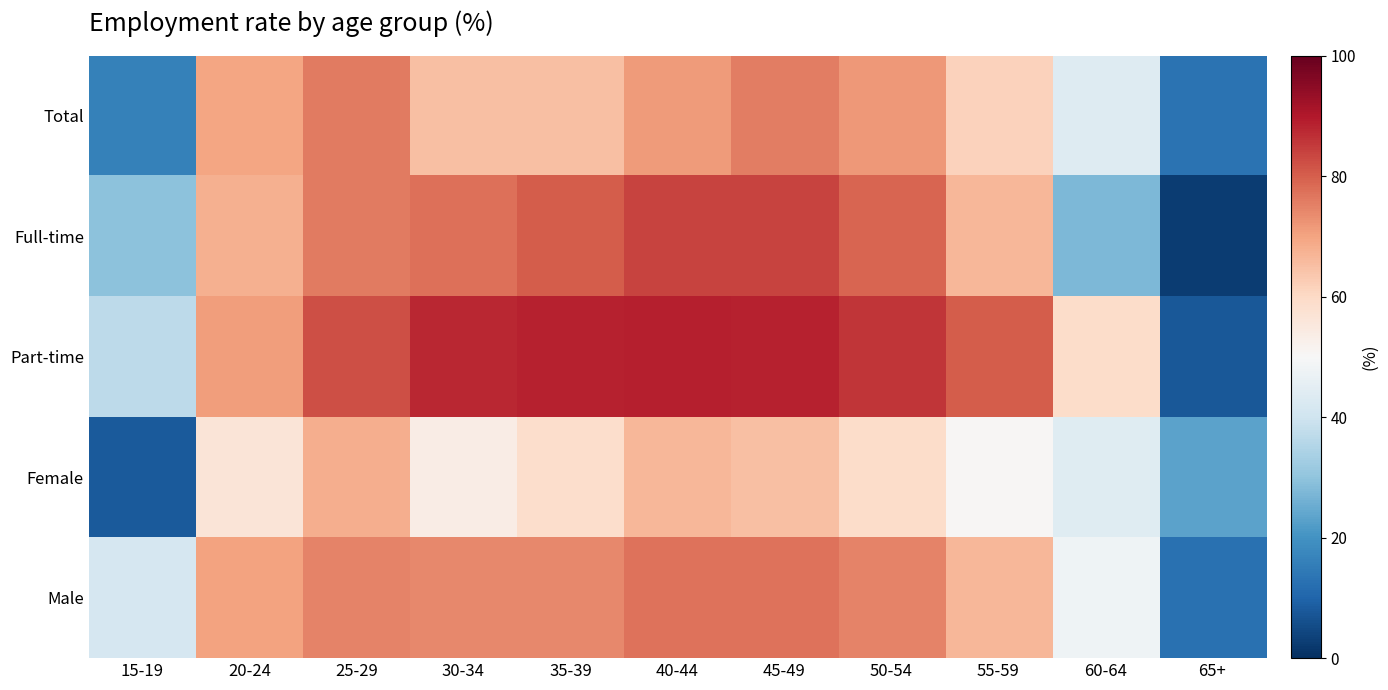

At which category is the sum across all series the highest?

45-49